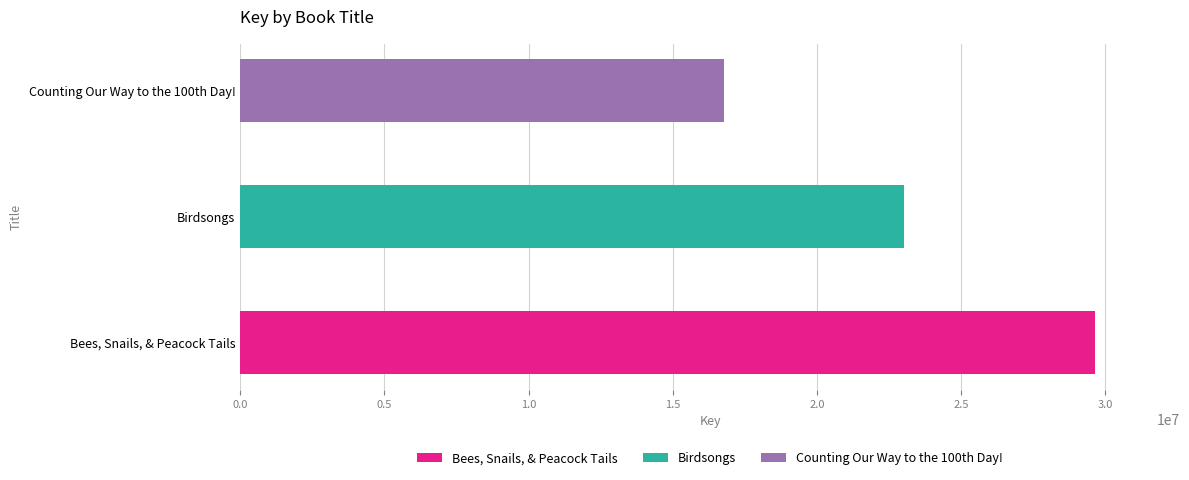

At which label does the data first exceed 23035228?

Bees, Snails, & Peacock Tails